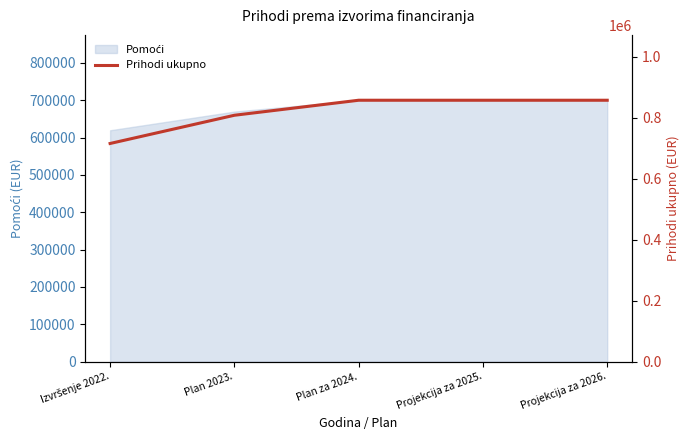

What is the difference between the maximum and minimum values?

141806